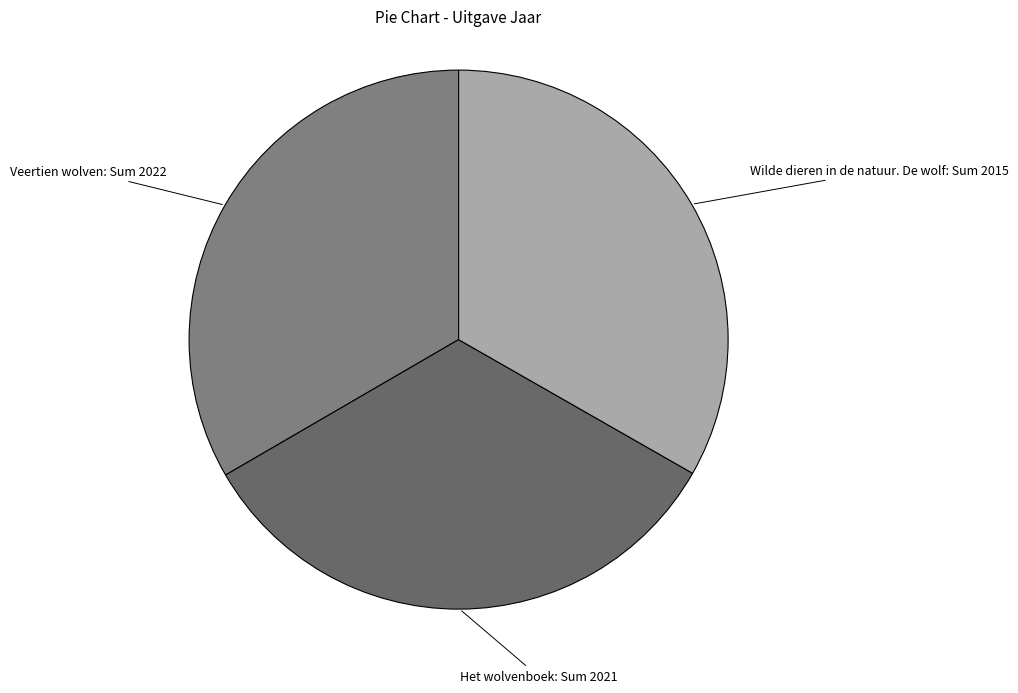

How many slices are in this pie chart?

3